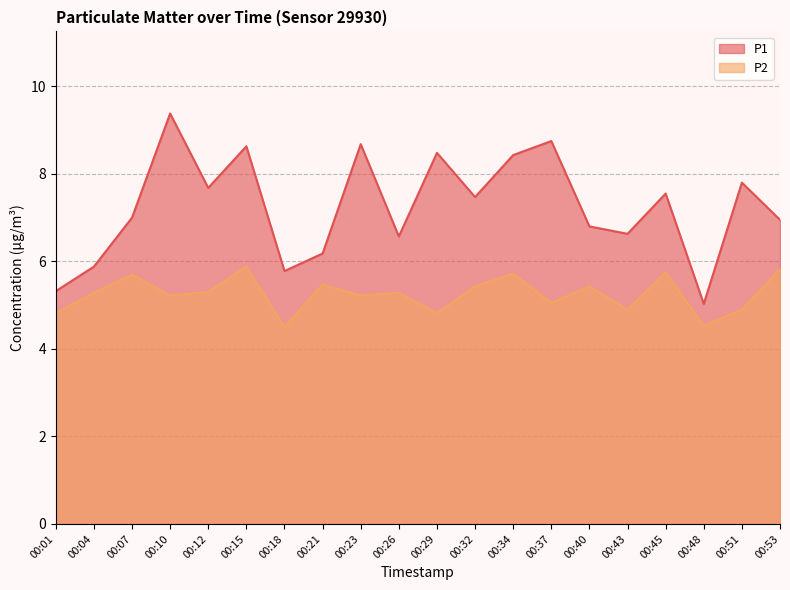

Where is P2 nearest to the value 5?

00:37